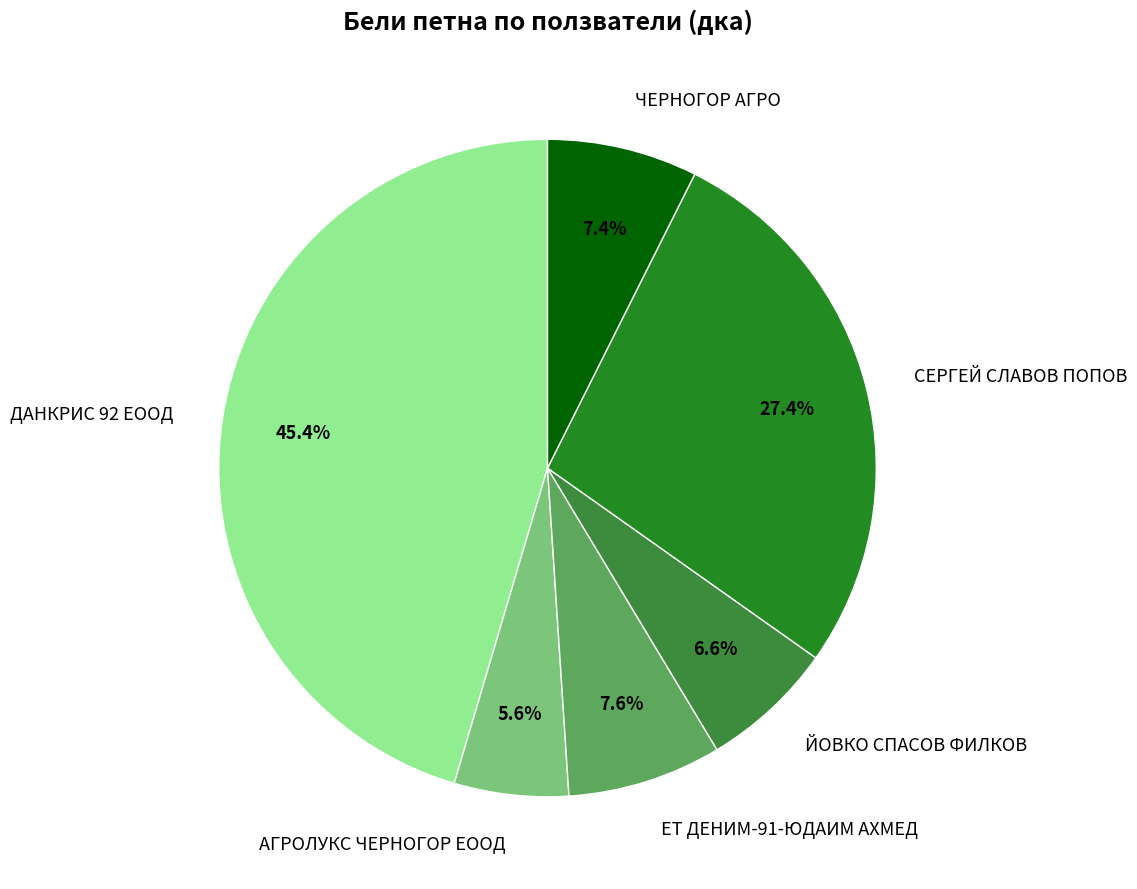

Is it true that ЧЕРНОГОР АГРО is 7% of the pie?

True